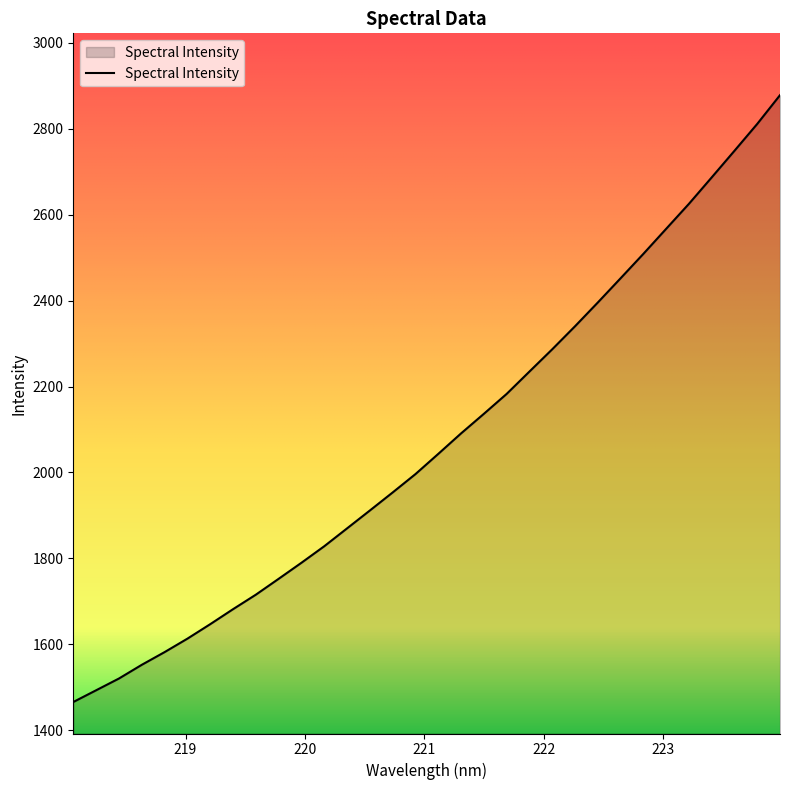

What is the minimum value shown in the chart?

1465.7